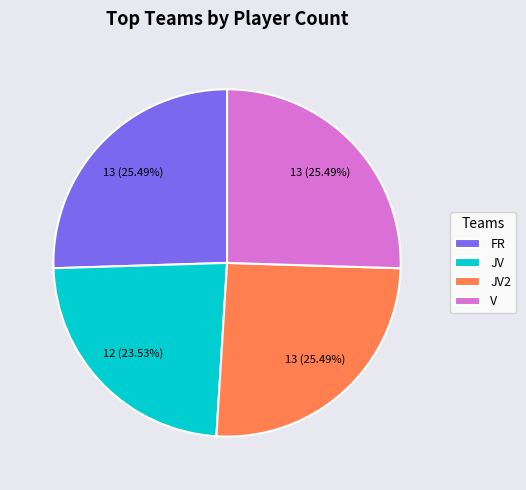

Is it true that FR is 25% of the pie?

True